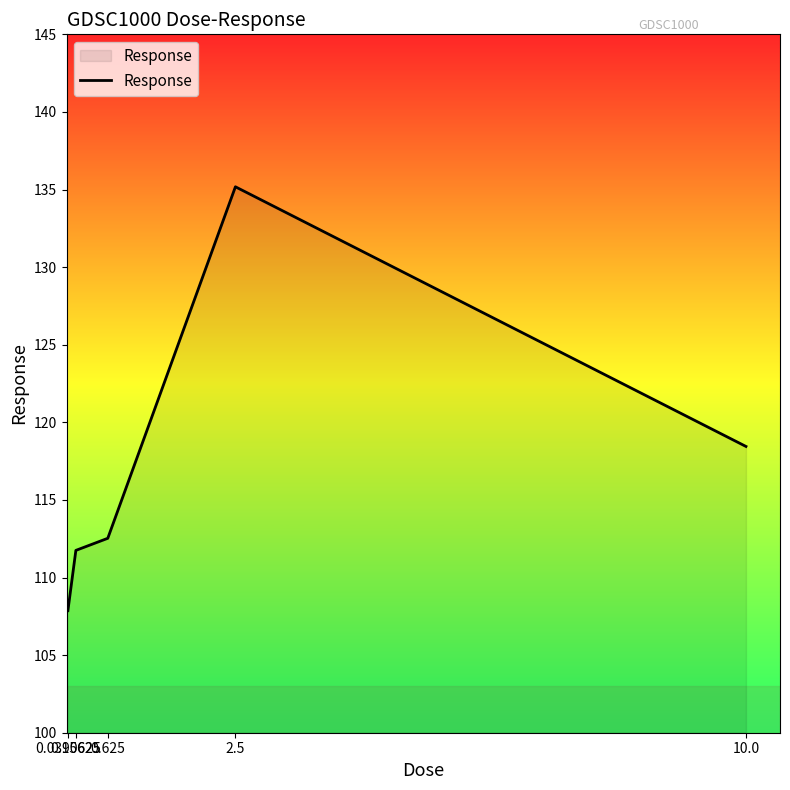

Rank the categories by value from lowest to highest.

0.0390625, 0.15625, 0.625, 10.0, 2.5